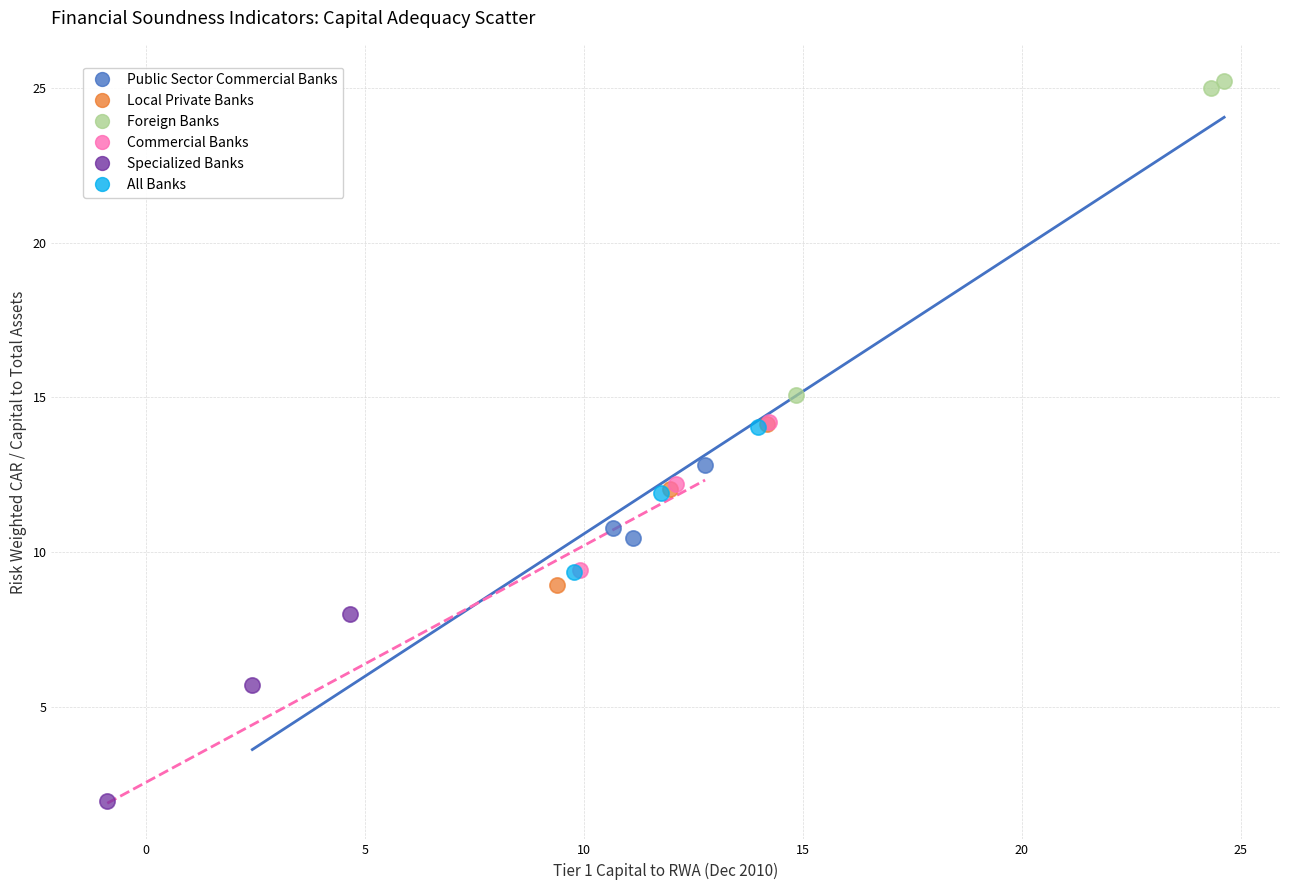

Which series reaches the minimum Y coordinate?

Specialized Banks